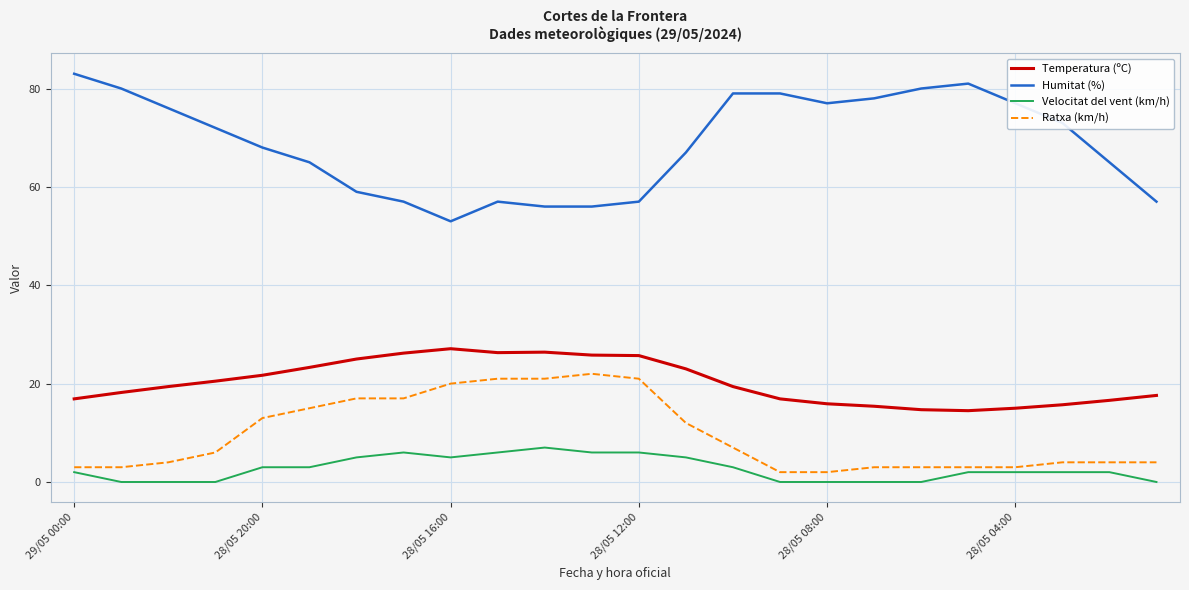

Rank the series by their maximum value, from lowest to highest.

Velocitat del vent (km/h), Ratxa (km/h), Temperatura (ºC), Humitat (%)